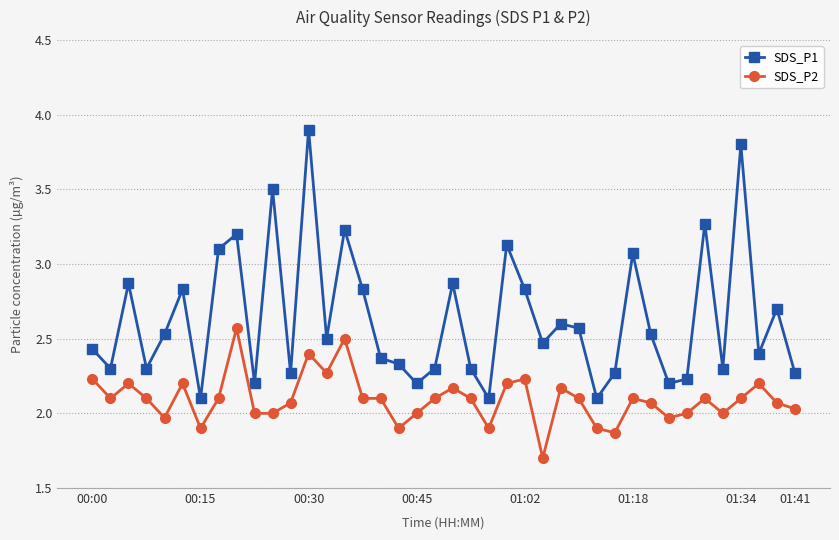

True or false: SDS_P1 has more than 1 interior local peaks.

True